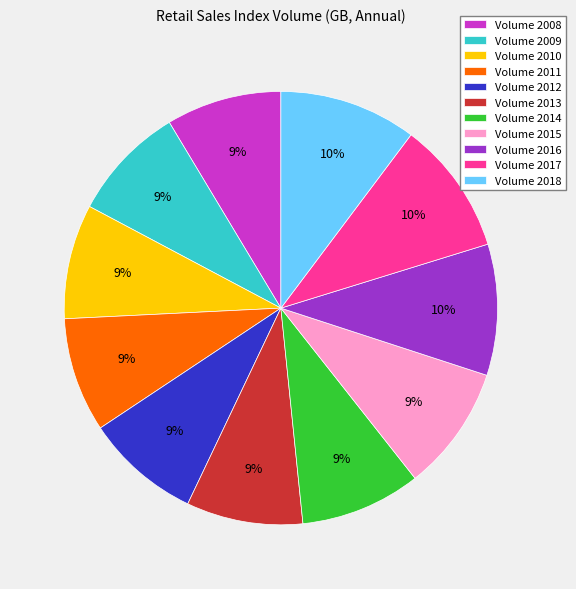

Combined, do Volume 2010 and Volume 2018 account for over 50%?

No